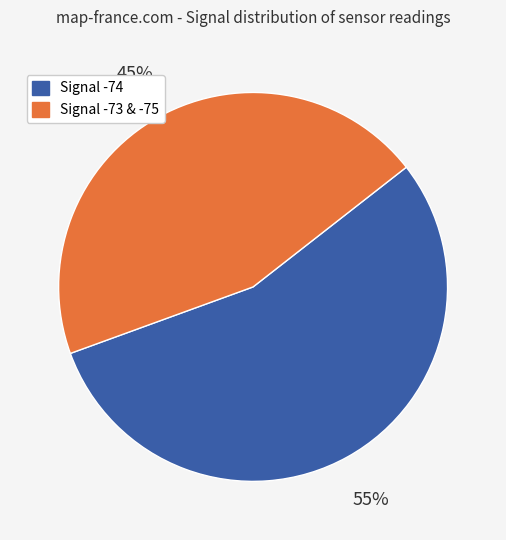

Is there a majority slice in this chart?

Yes